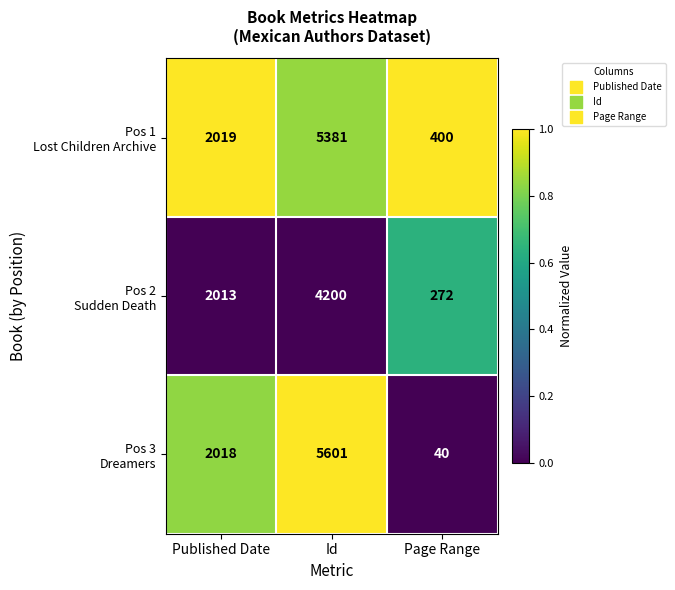

What is the smallest value displayed?

40